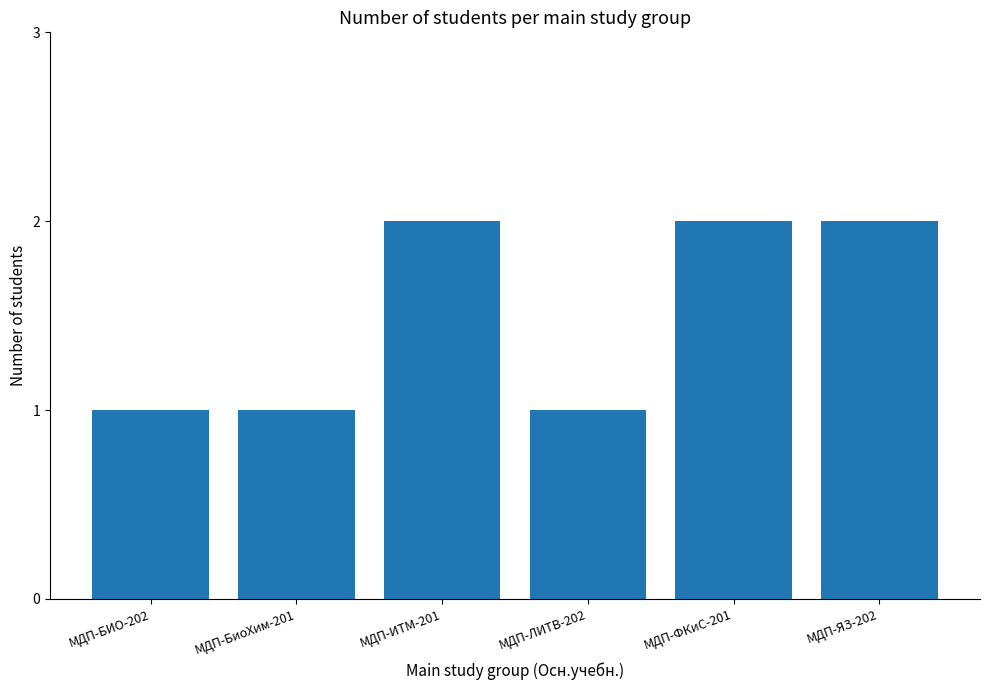

Reading left to right, transcribe all the data shown in this chart.

1	1	2	1	2	2